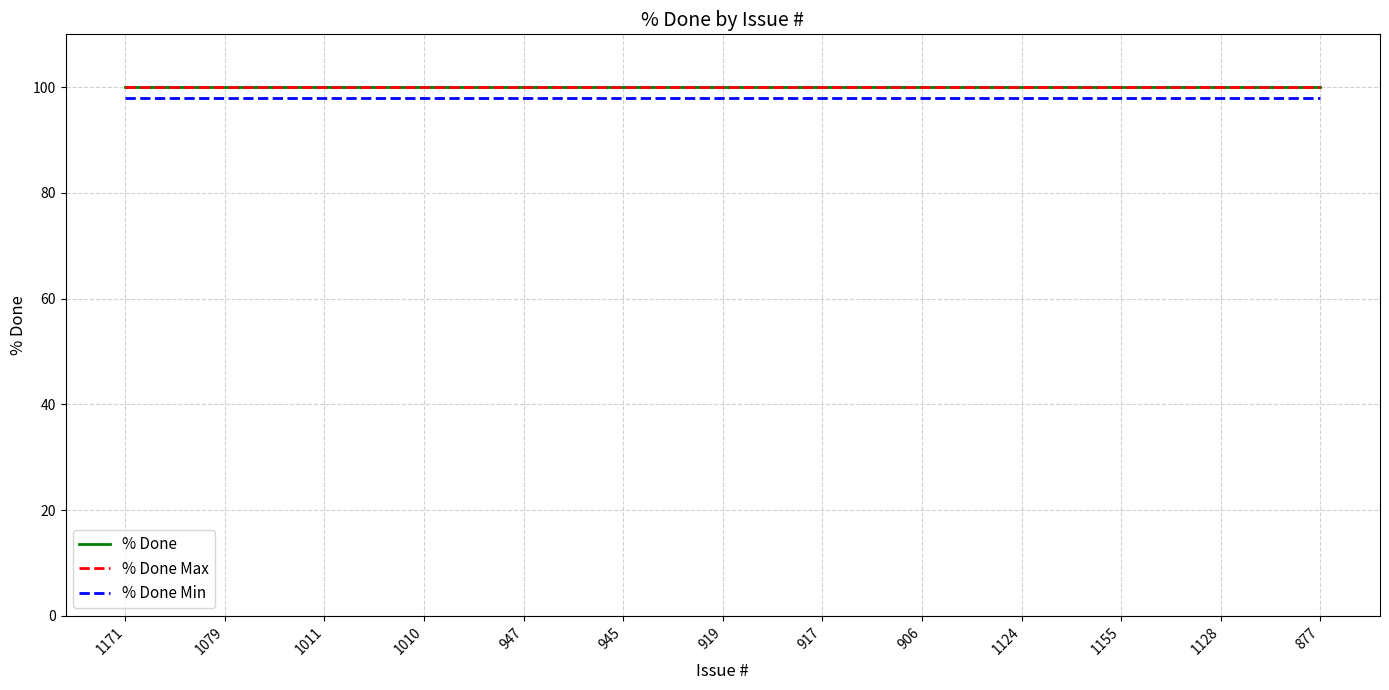

Is this an area chart (filled region under the line)?

No